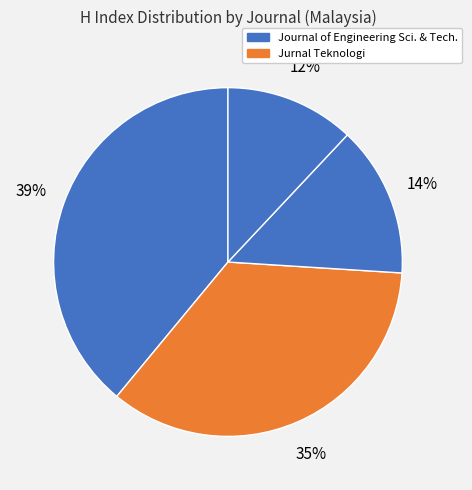

How many segments does this pie chart have?

4